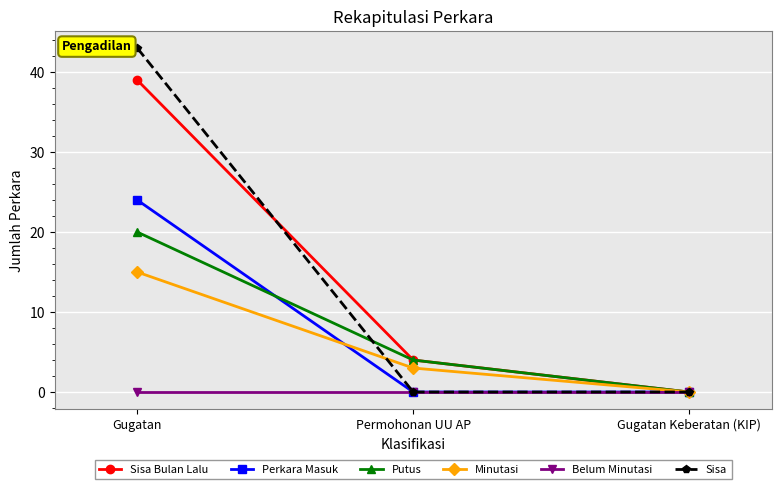

The value of Putus at Gugatan is 31. True or false?

False